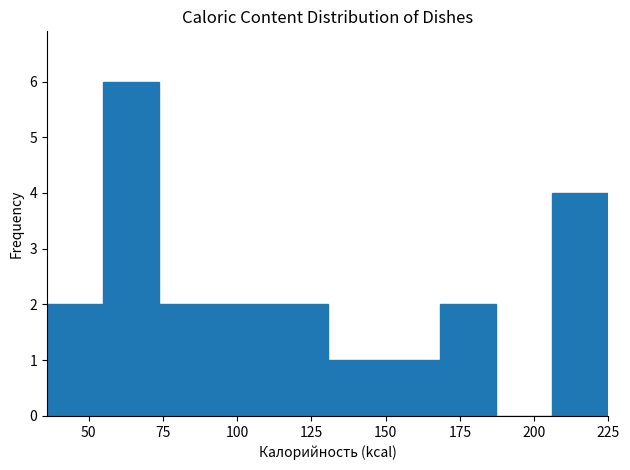

Around what value on the x-axis is the tallest bar? Give the approximate position of its centre, as read against the axis.

65